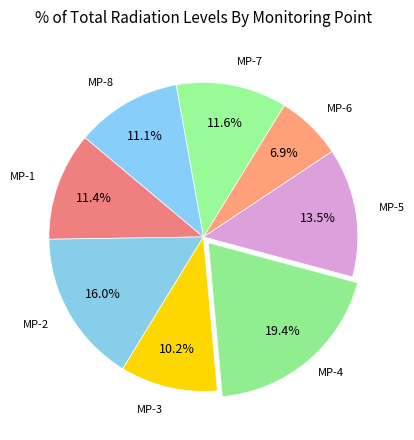

How many segments does this pie chart have?

8